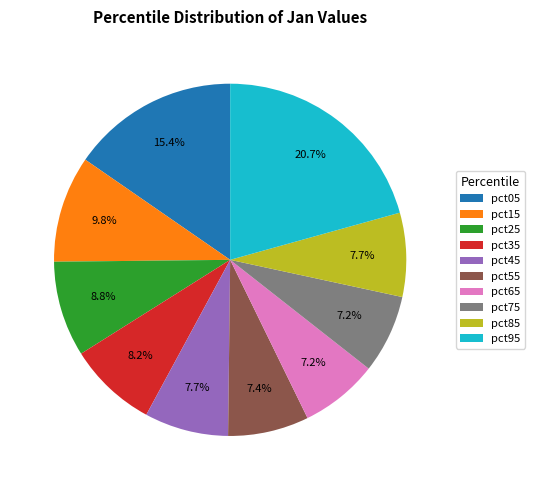

Combined, do pct35 and pct15 account for over 50%?

No